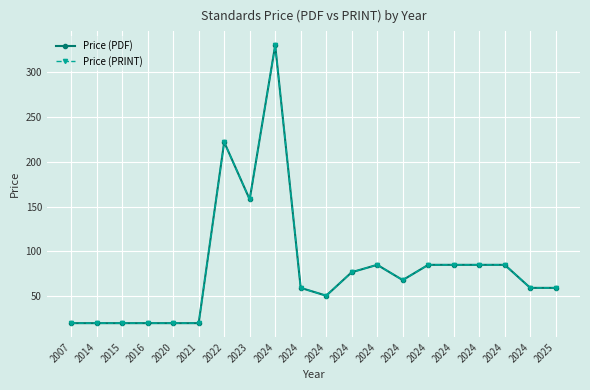

What is the difference between the maximum and second lowest values in the Price (PDF) series?

310.0